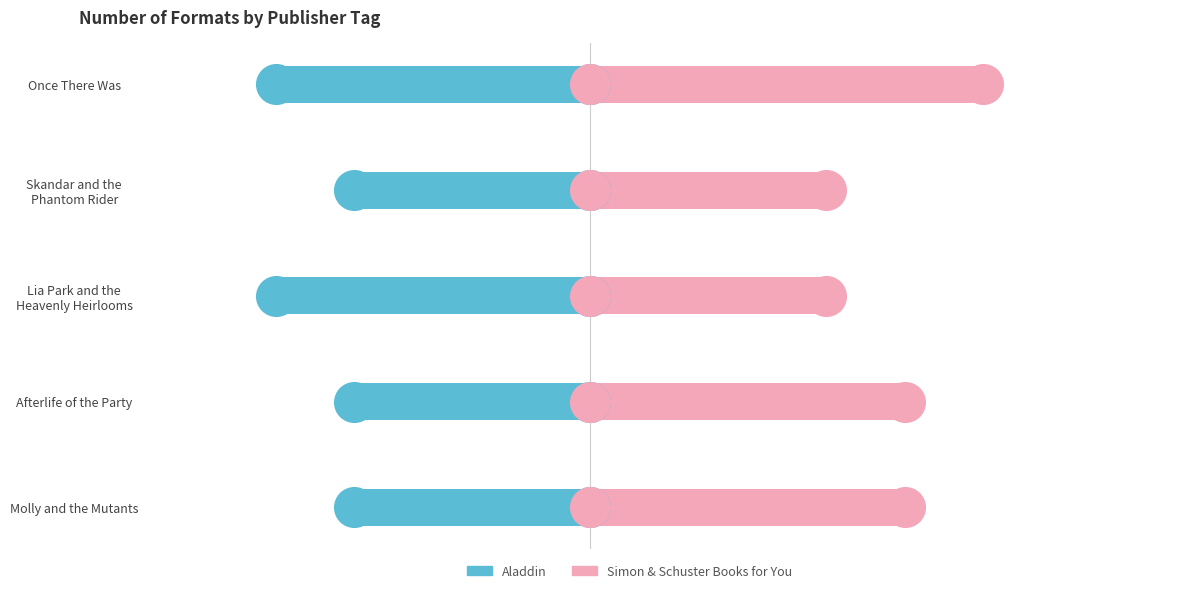

What are all the series names shown in the legend?

Aladdin, Simon & Schuster Books for You